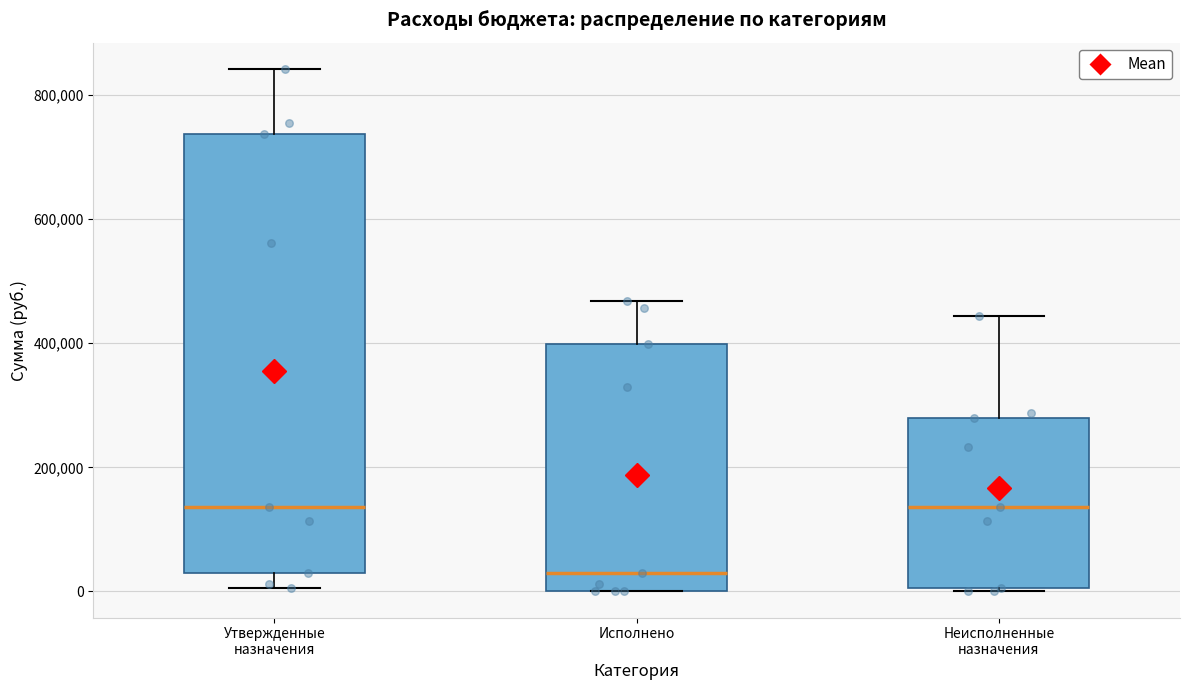

Reading left to right, transcribe this box plot: for each box, give where its median line is, the range the box spans, and where its two whiskers end, as read against the y-axis. The values are not printed on the chart, so give them approximately, as read against the axis.

Утвержденные назначения: median 140000, box 40000 to 740000, whiskers 0 to 840000
Исполнено: median 40000, box 0 to 400000, whiskers 0 to 460000
Неисполненные назначения: median 140000, box 0 to 280000, whiskers 0 to 440000